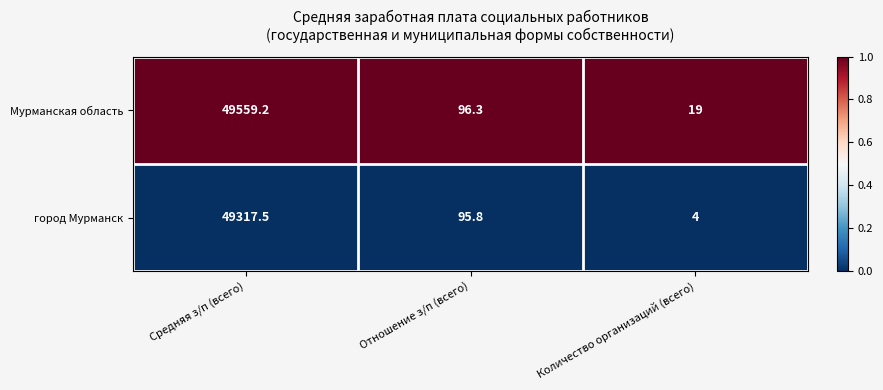

Reading left to right, what are all the values shown in this chart?

Мурманская область: Средняя з/п (всего)=49559.2	Отношение з/п (всего)=96.3	Количество организаций (всего)=19.0
город Мурманск: Средняя з/п (всего)=49317.5	Отношение з/п (всего)=95.8	Количество организаций (всего)=4.0